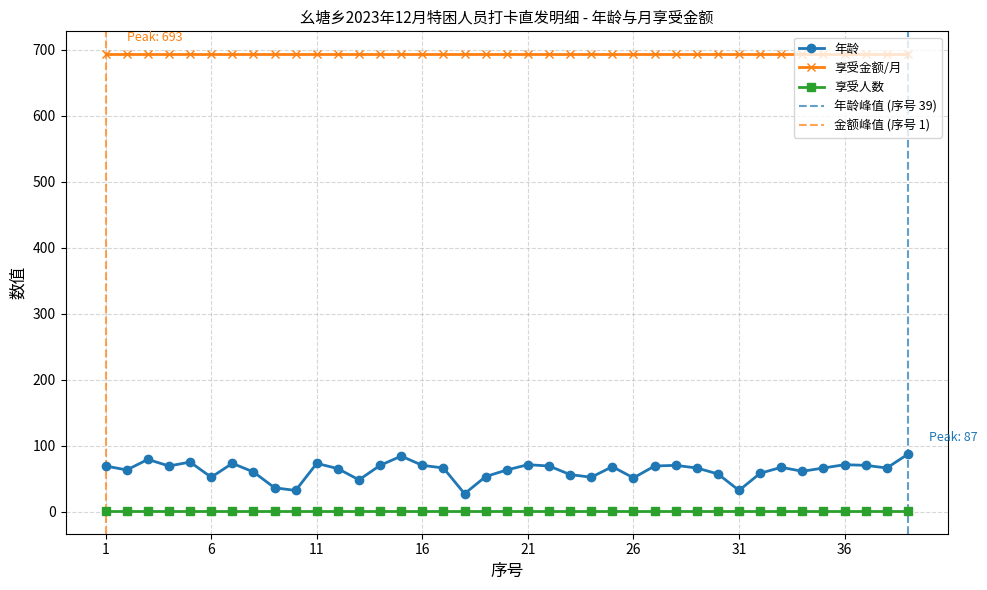

True or false: 序号 has a value of 21 at 12.

False